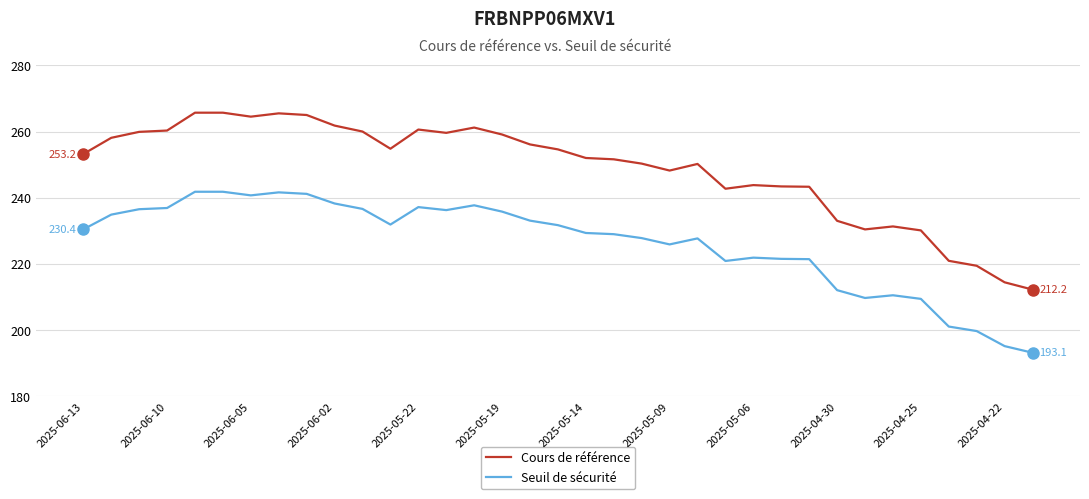

Which series has the largest total across all categories?

Cours de référence